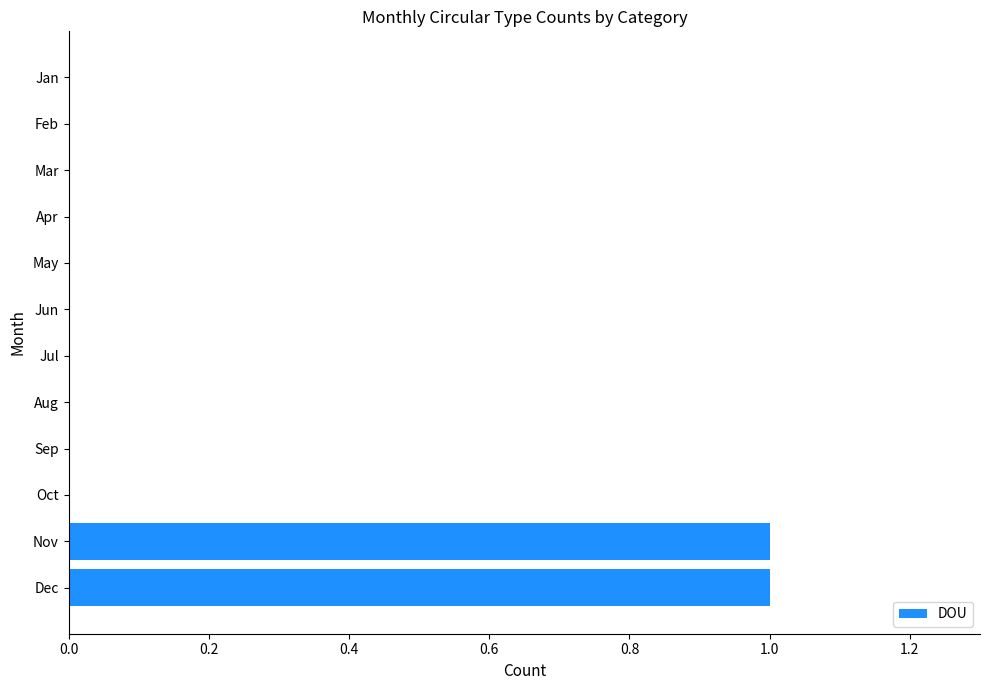

The chart shows a value of -1 at Oct. True or false?

False